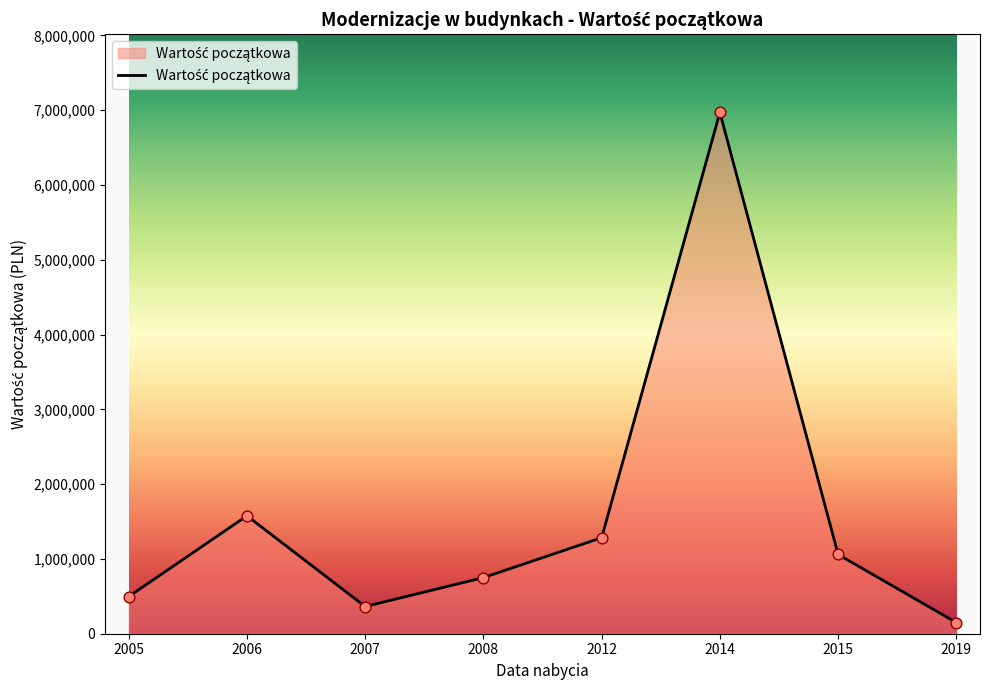

Approximately how many times larger is the value at 2012 compared to 2015?

1.2